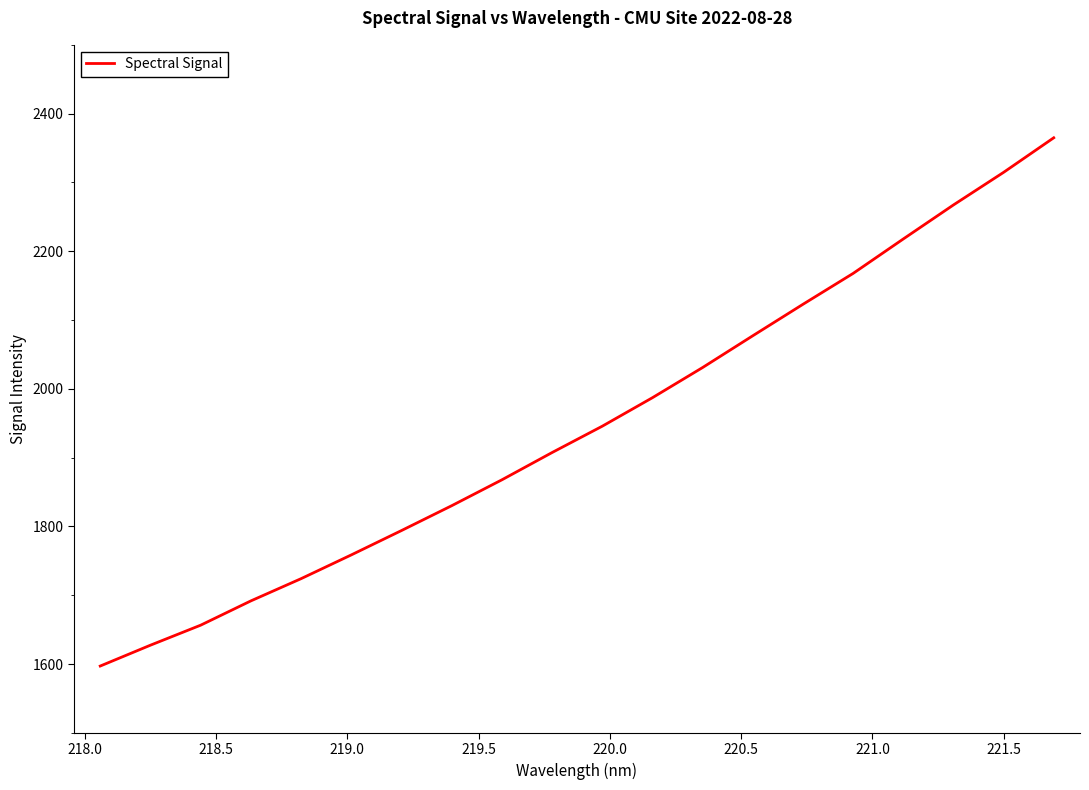

What is the maximum value shown in the chart?

2364.9